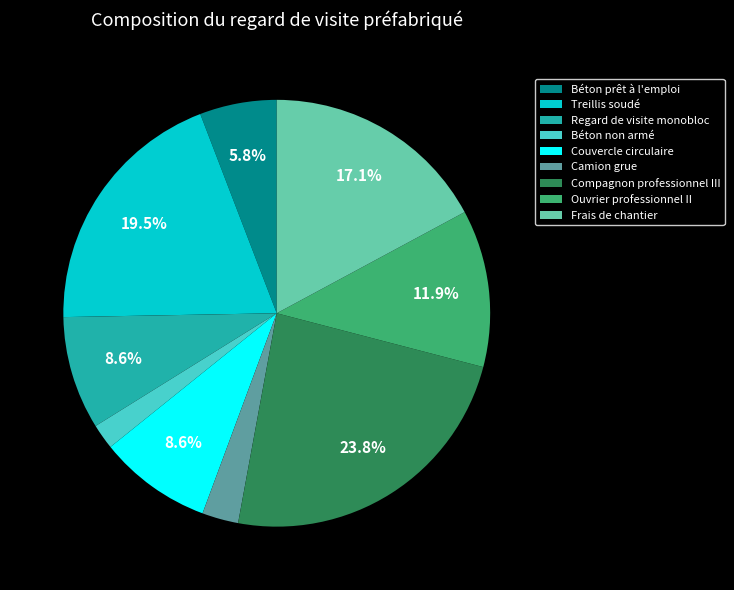

How many segments does this pie chart have?

9